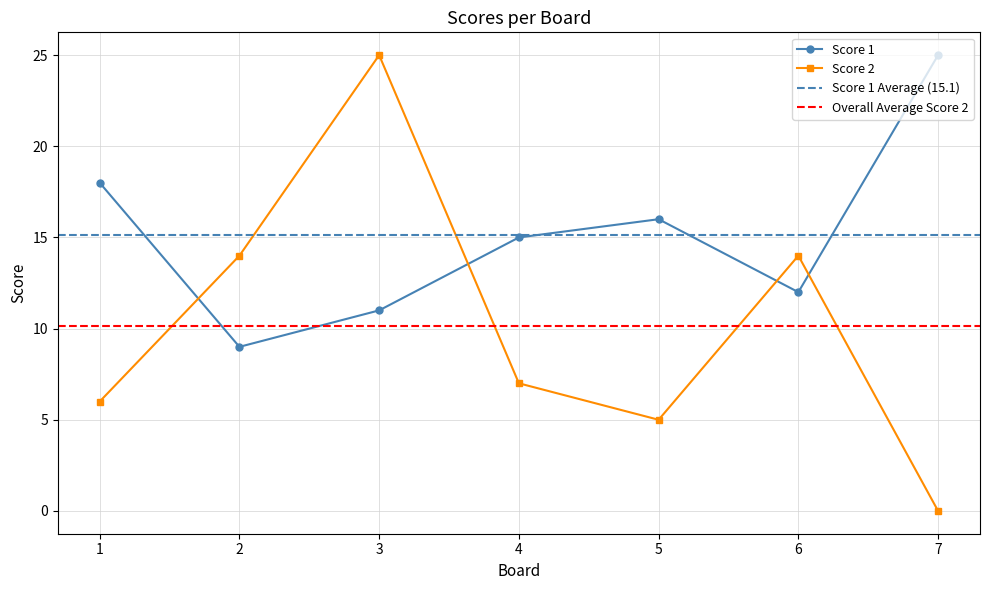

What is the difference between the Score 2 values at 2 and 4?

7